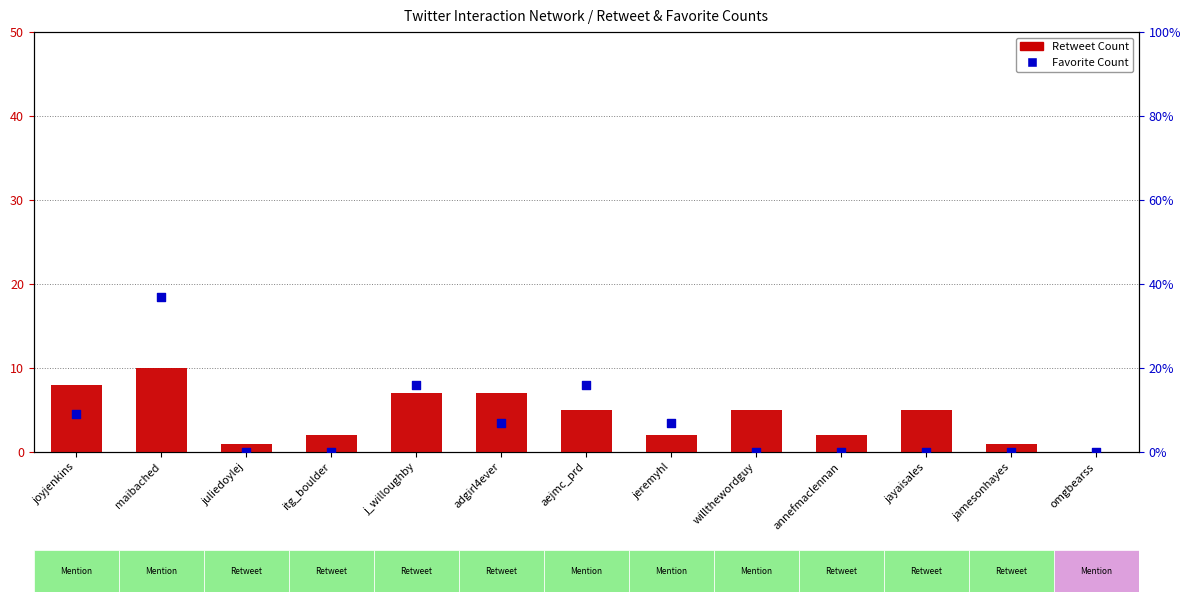

Which series contains the lowest Y value?

Retweet Count